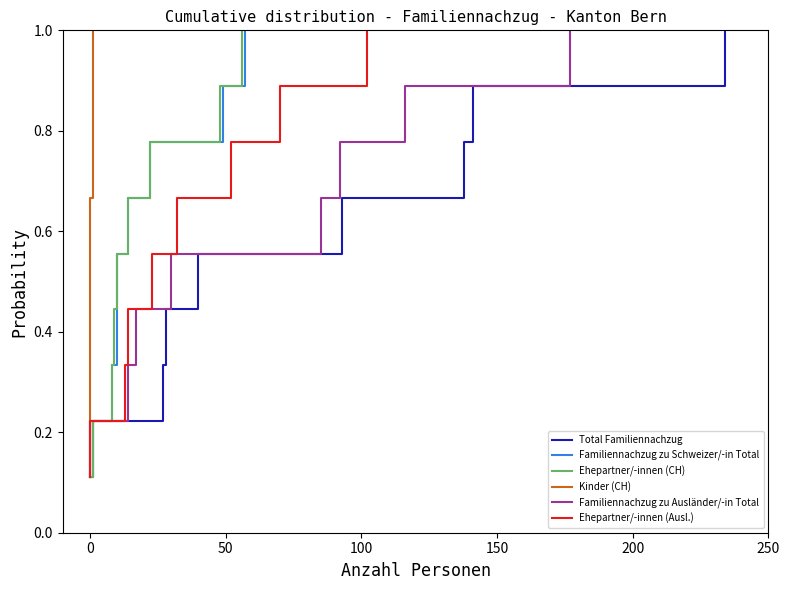

What is the highest value of the Total Familiennachzug series?

1.0